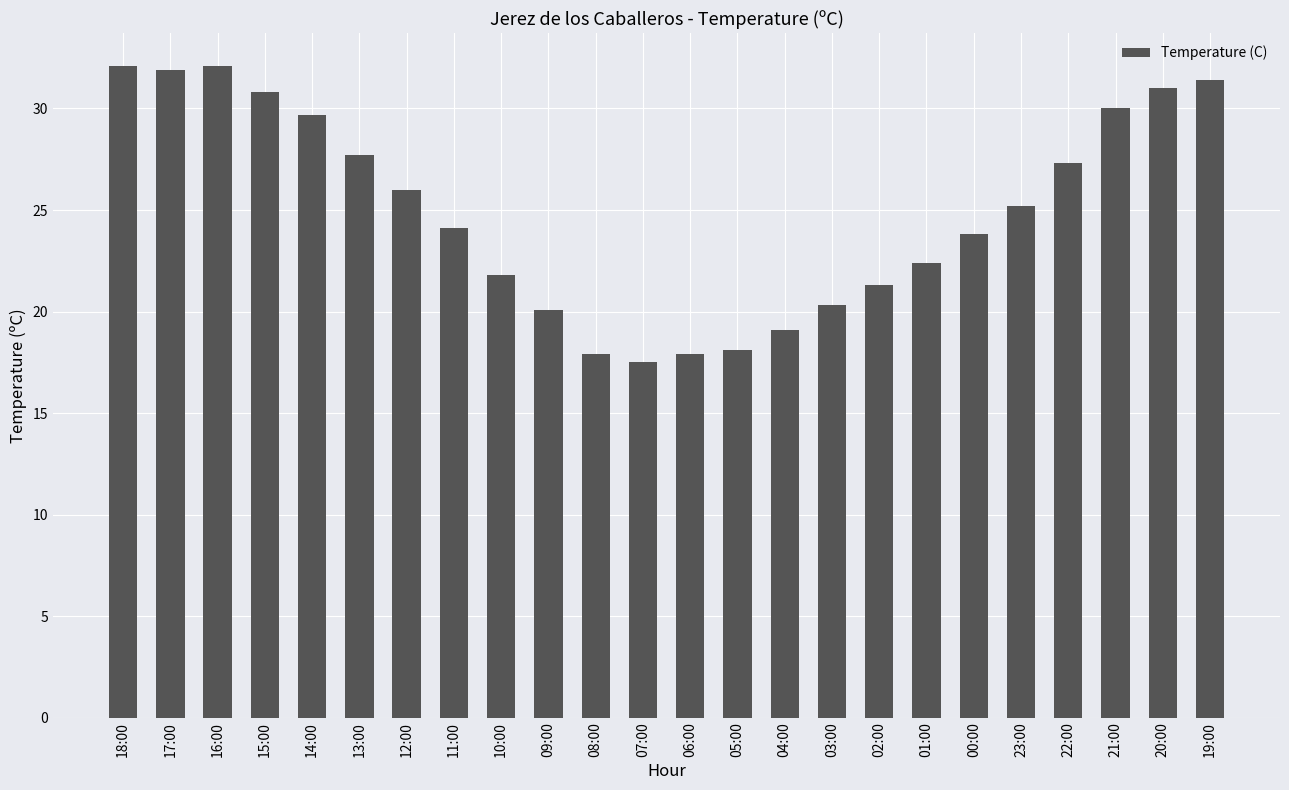

What position from the left is 22:00?

21